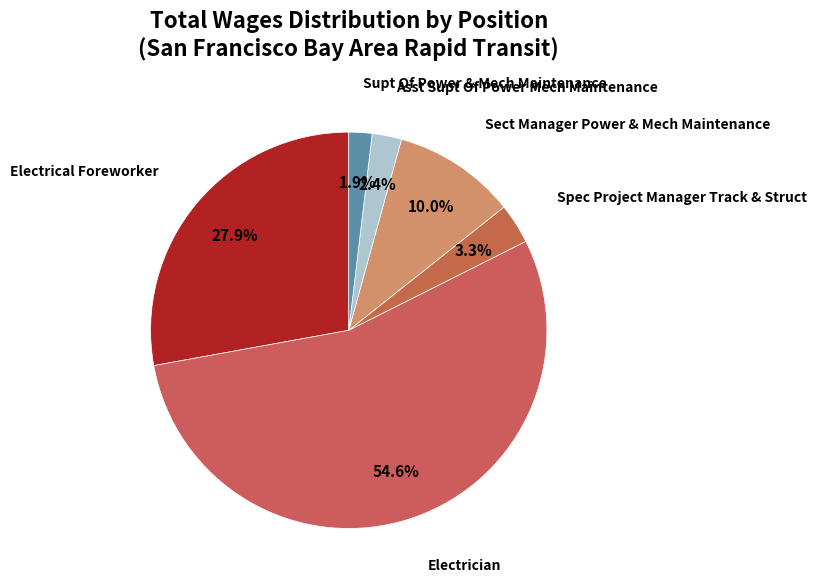

Which has a higher value, Electrical Foreworker or Supt Of Power & Mech Maintenance?

Electrical Foreworker